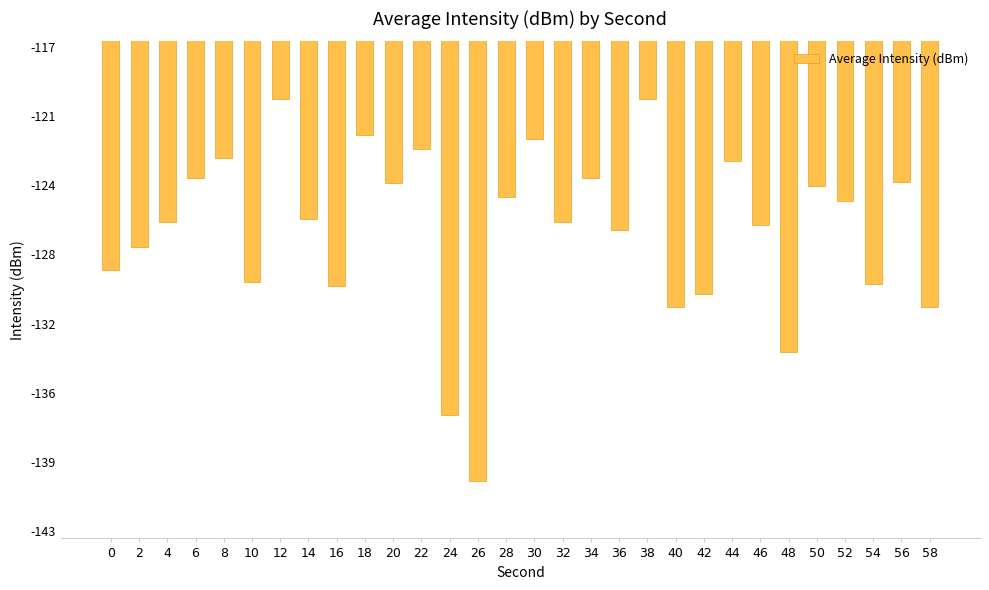

Are the bars horizontal?

No